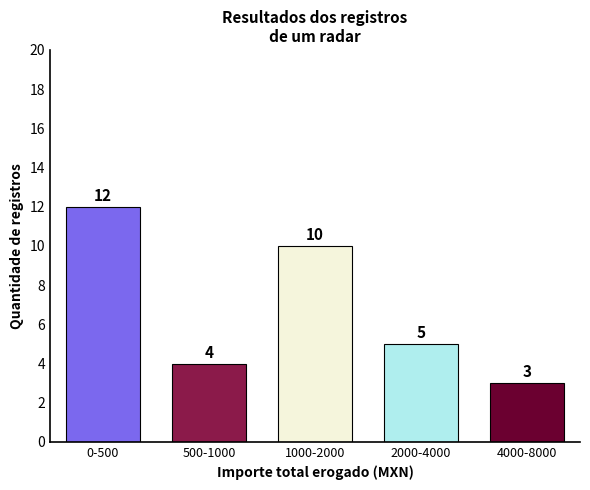

Reading left to right, what are all the values shown in this chart?

12	4	10	5	3